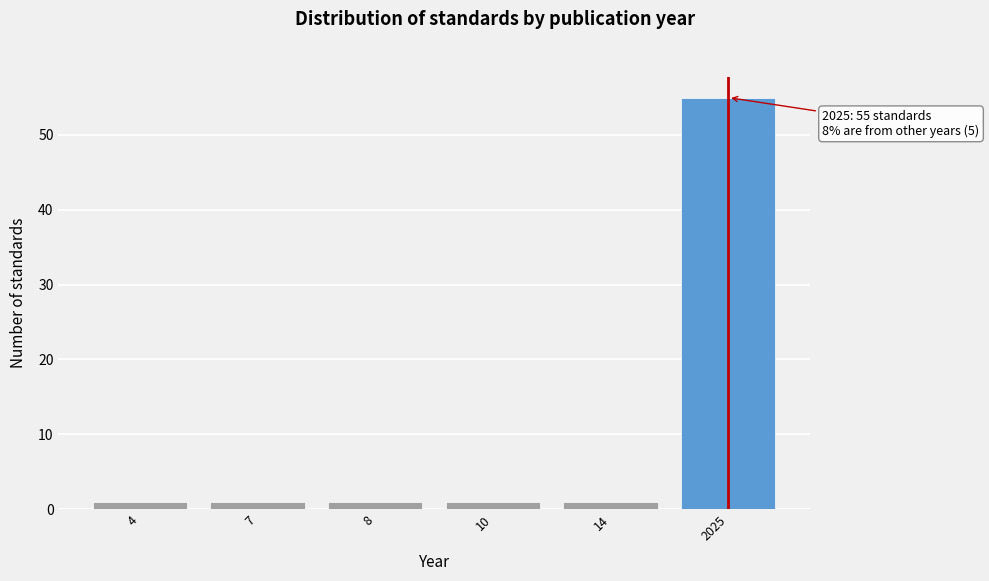

Reading left to right, transcribe all the data shown in this chart.

4=1	7=1	8=1	10=1	14=1	2025=55